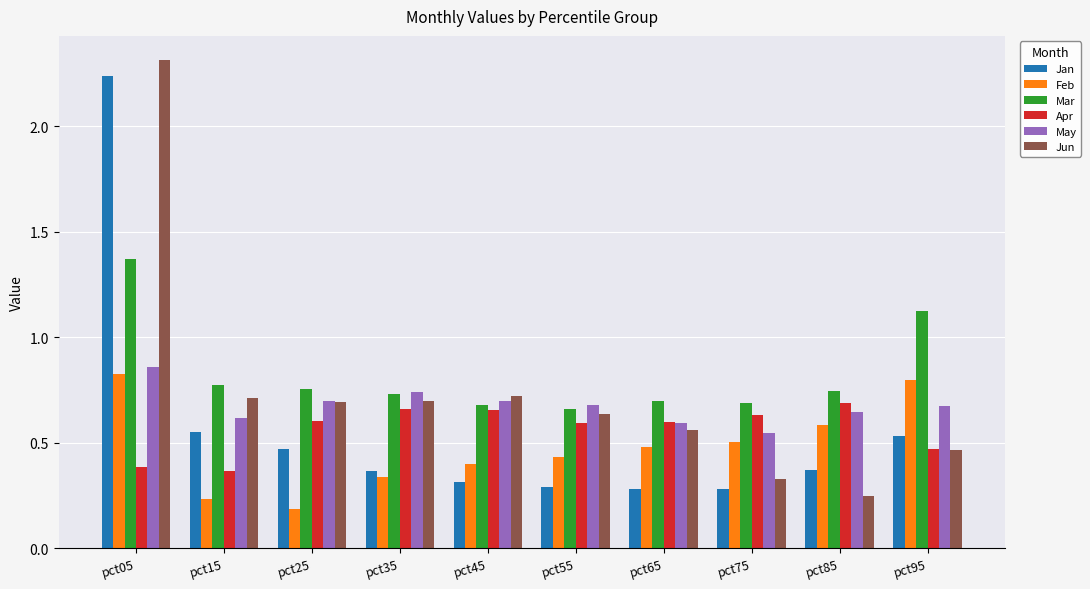

What is the difference between the maximum and minimum values in the Jan series?

2.0